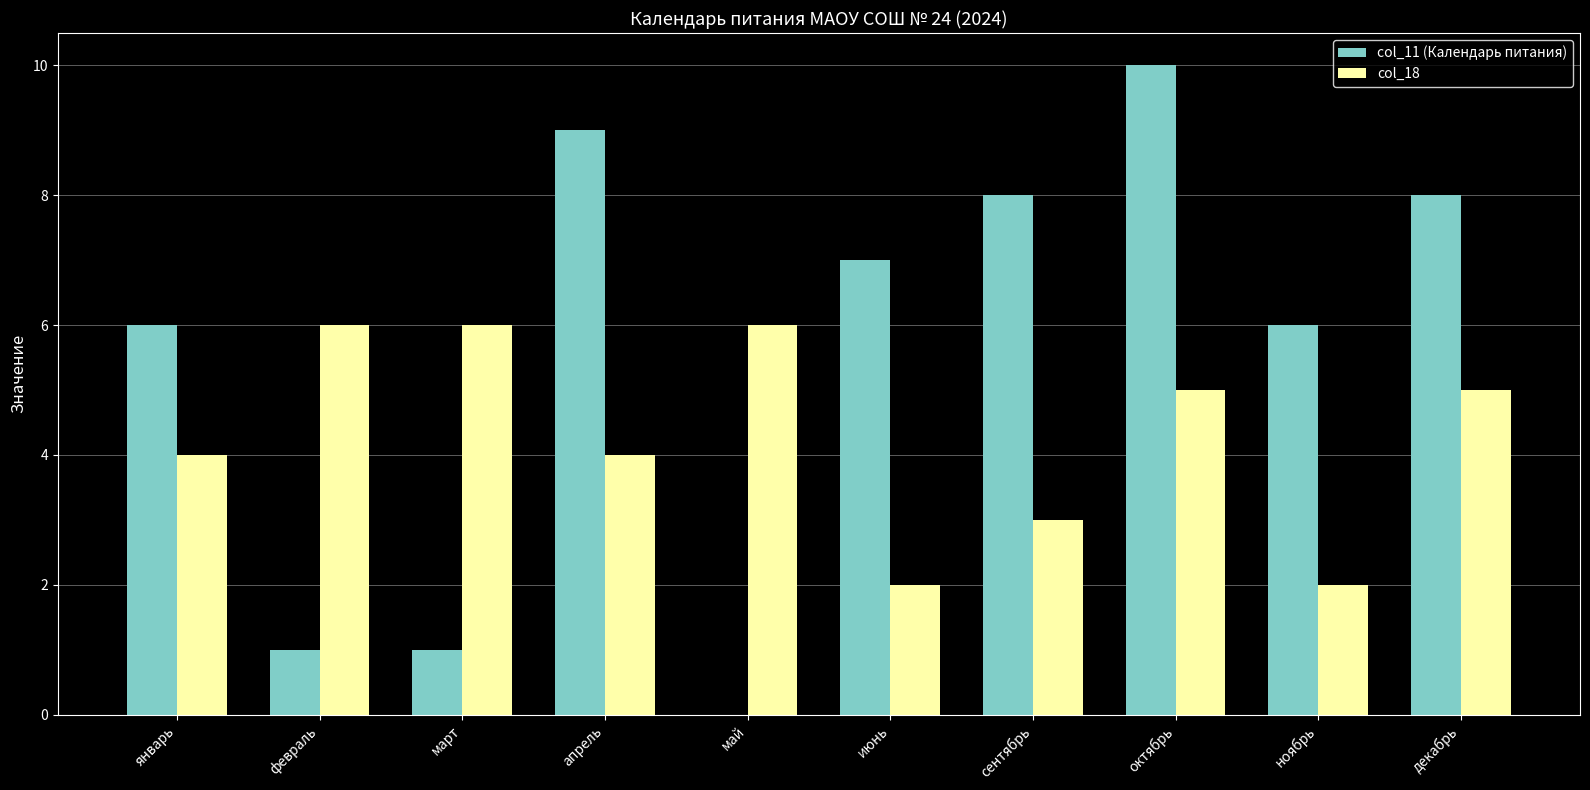

At which category is the sum across all series the highest?

октябрь